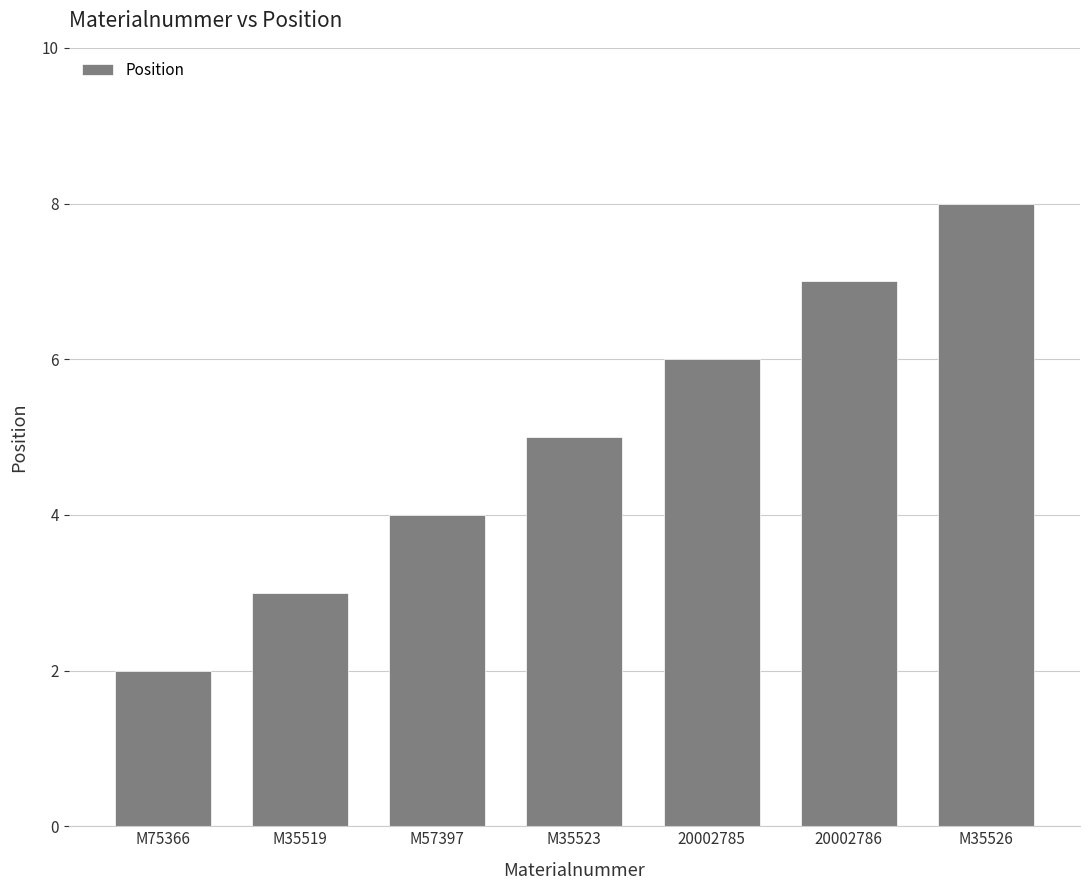

Rank the categories by value from highest to lowest.

M35526, 20002786, 20002785, M35523, M57397, M35519, M75366